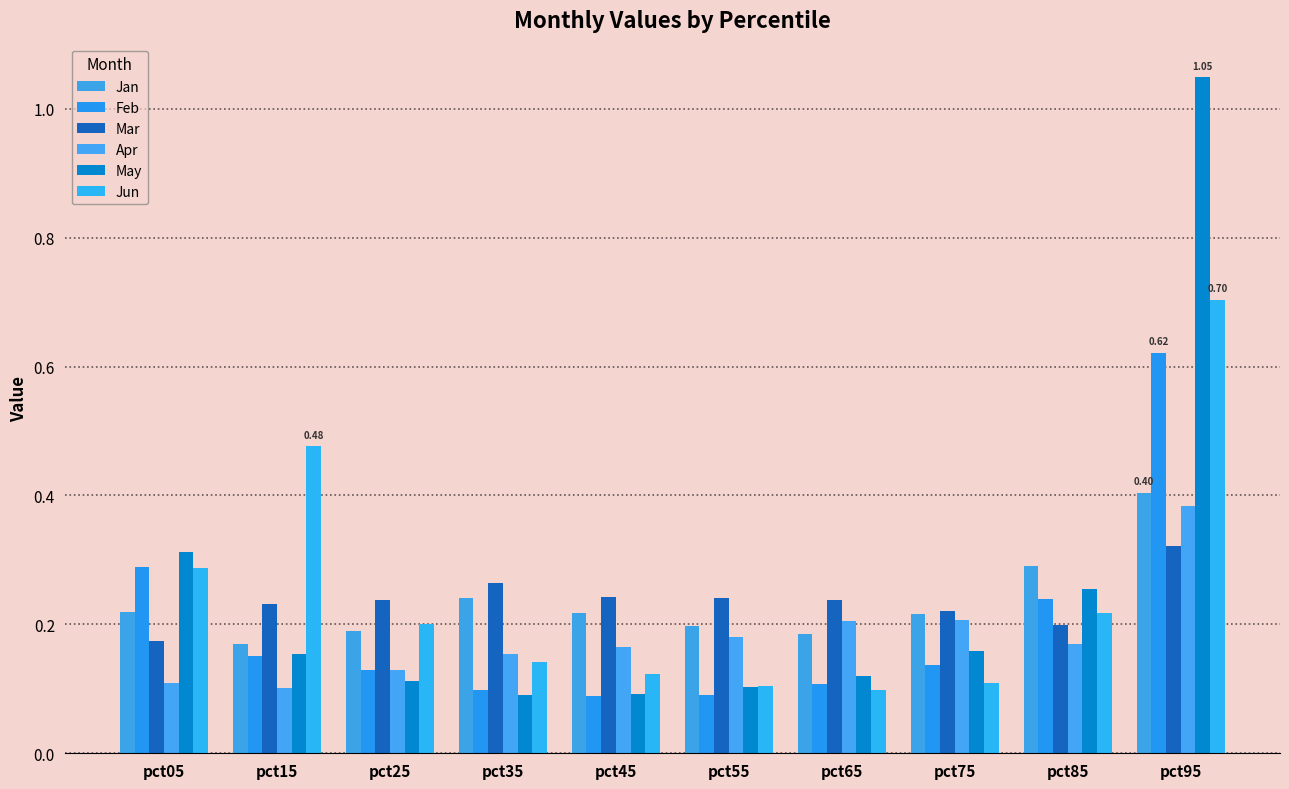

Which series changed the most between pct25 and pct65?

Jun